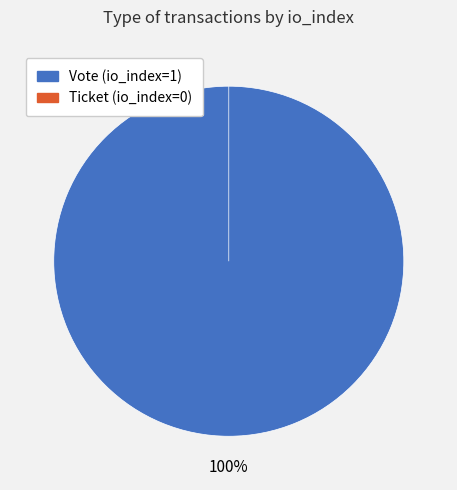

How many segments does this pie chart have?

2